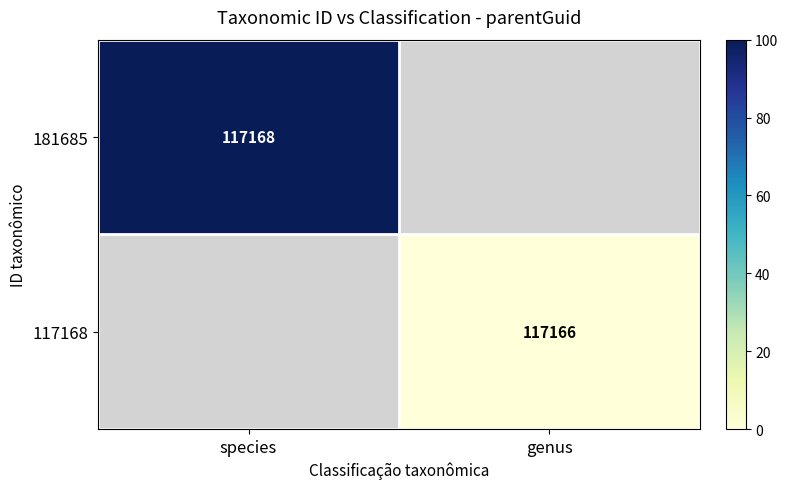

Is it true that 181685 equals 178837 at species?

False